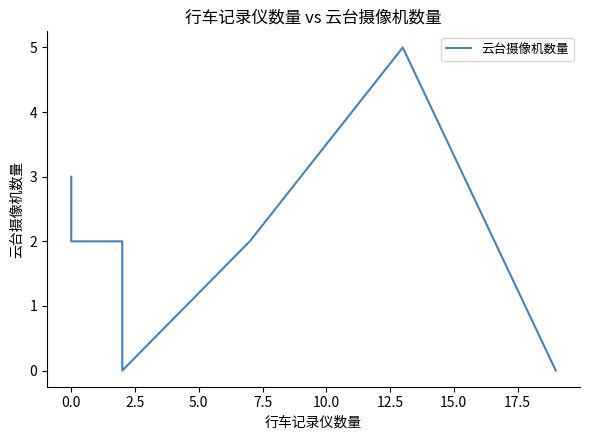

How many values exceed 2?

2